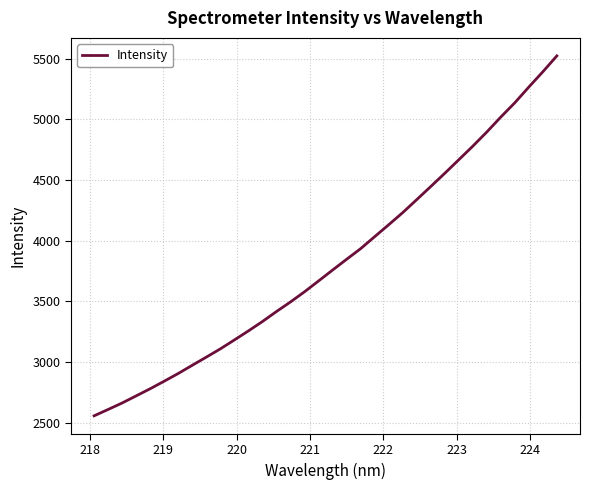

What is the smallest value displayed?

2555.6